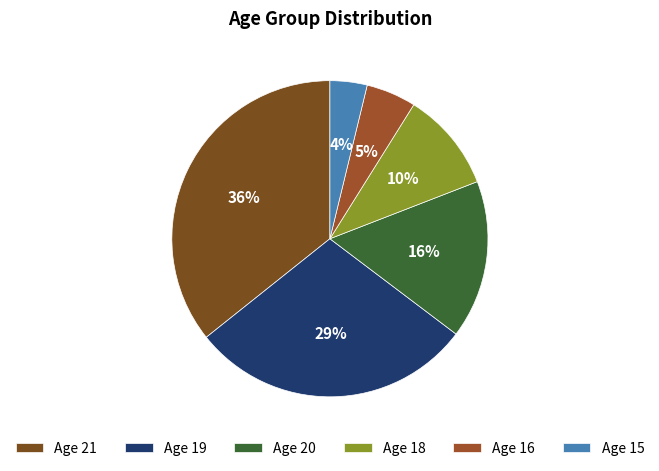

How many slices are in this pie chart?

6